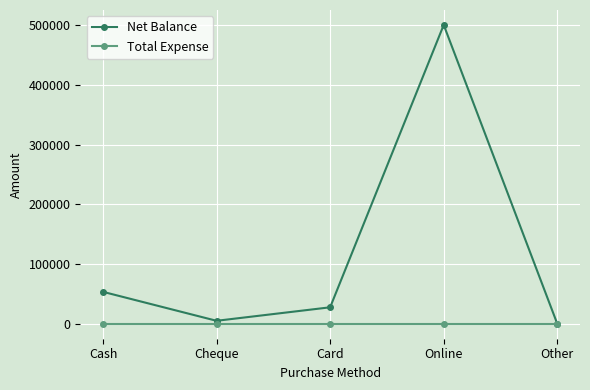

In Net Balance, how many points are higher than both neighbors (excluding endpoints)?

1